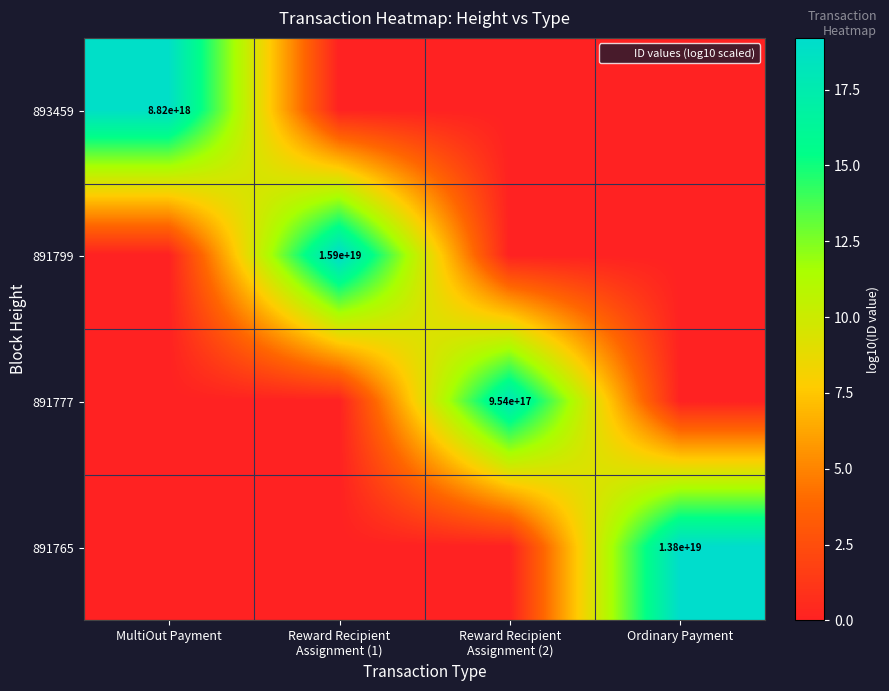

The 891777 series shows 0.0 at Ordinary Payment. True or false?

True